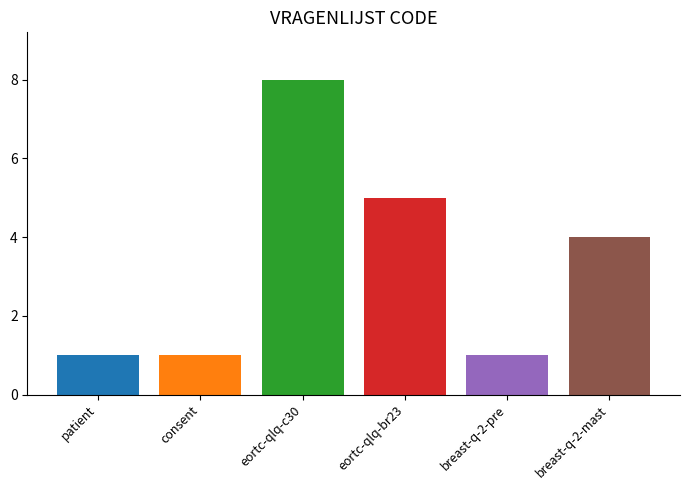

How many distinct data groups are displayed?

6